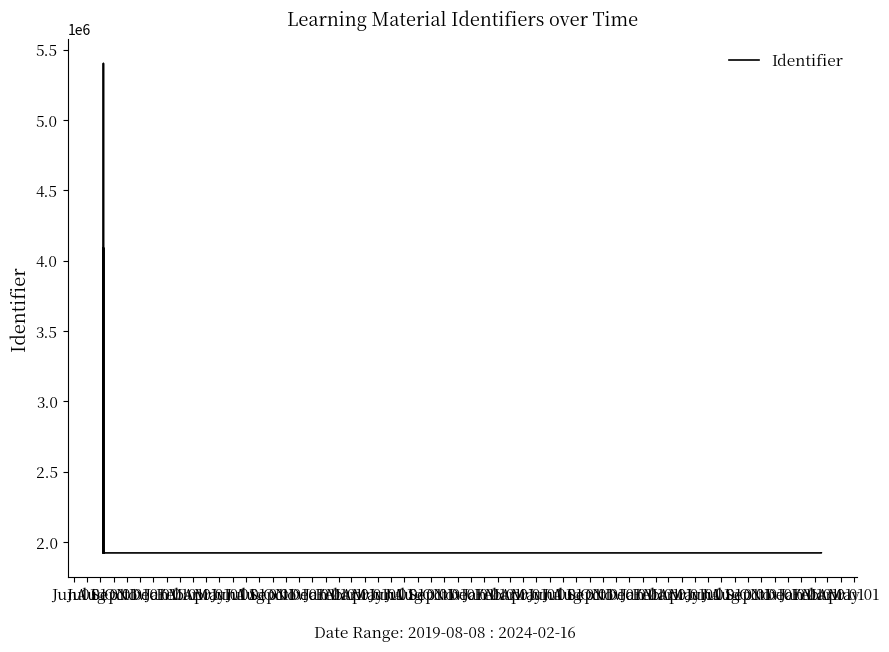

At which category does the chart reach its minimum across all series?

Jun 01